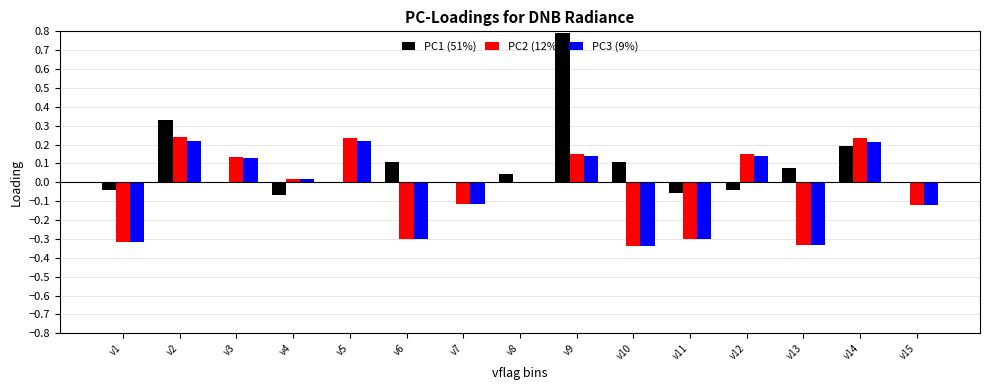

Which series has the largest total across all categories?

PC1 (51%)